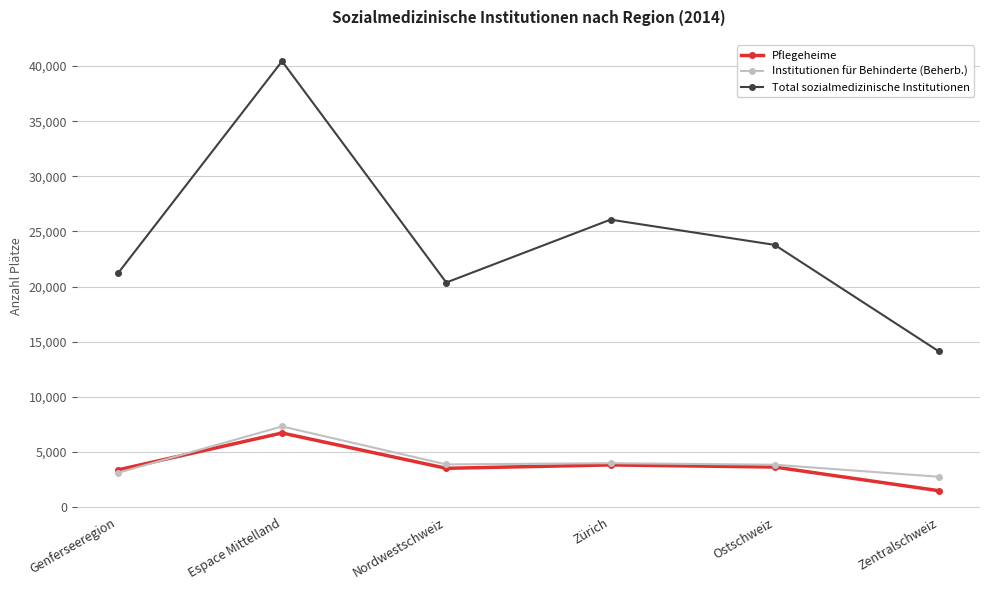

True or false: Institutionen für Behinderte (Beherb.) has a value of 2751 at Zentralschweiz.

True